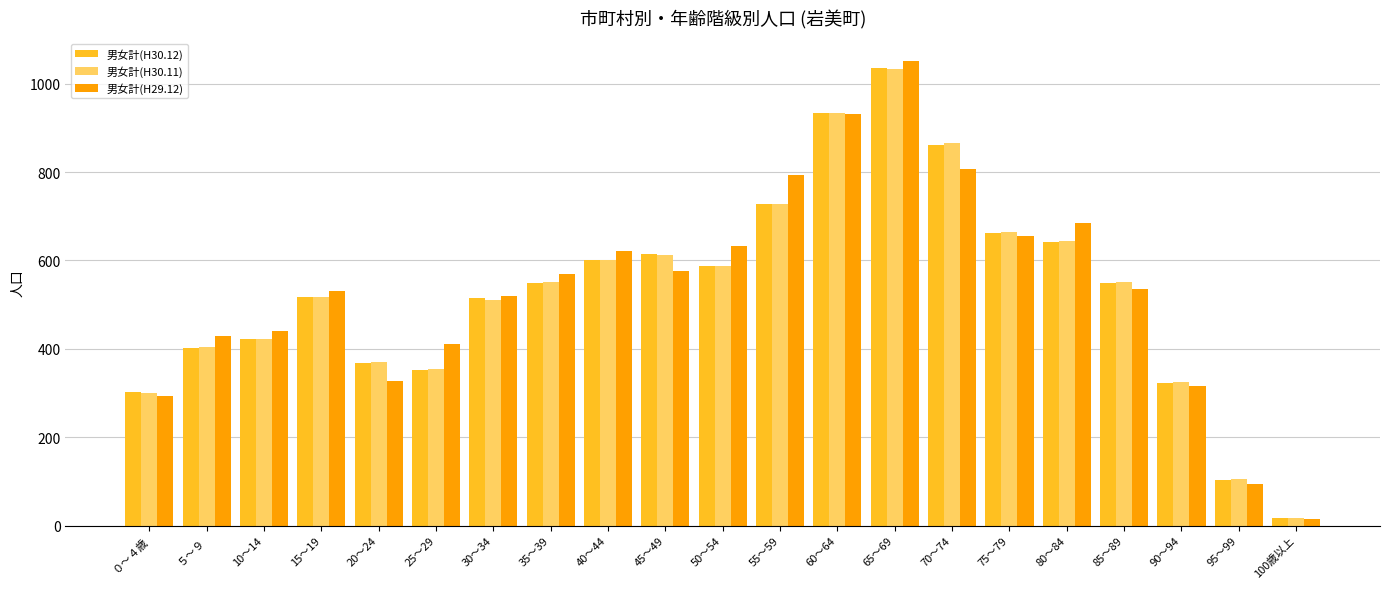

What position from the right is 35～39?

14